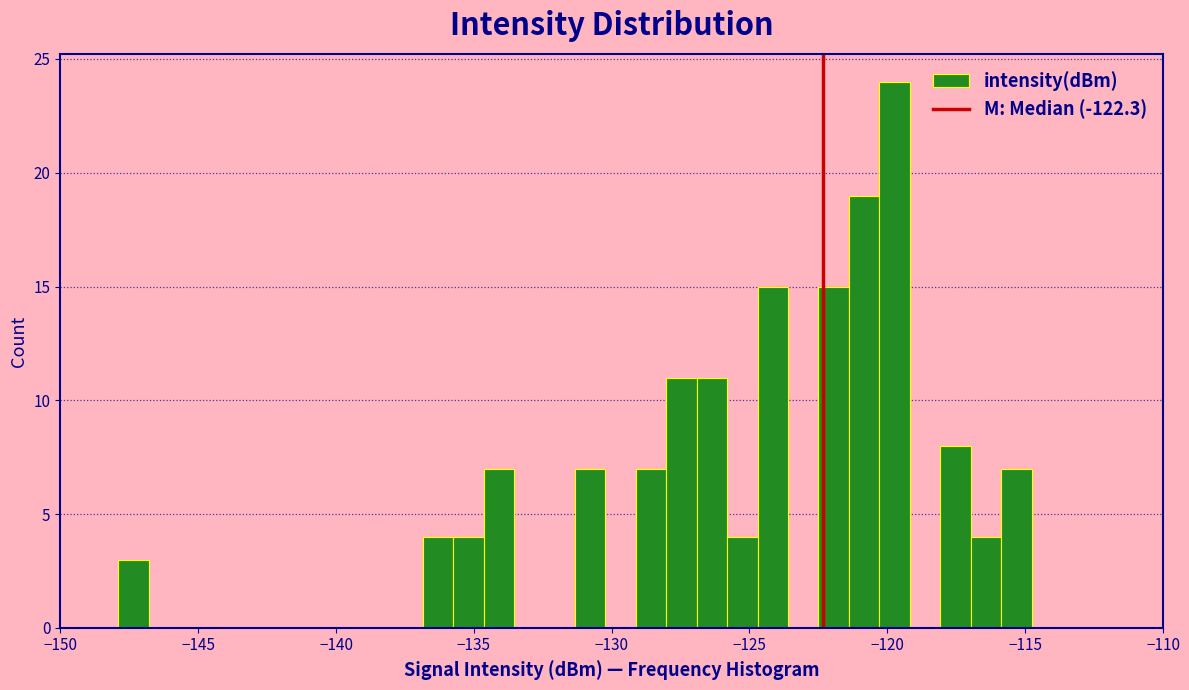

Read against the x-axis, roughly where is the centre of the tallest bar?

-119.5